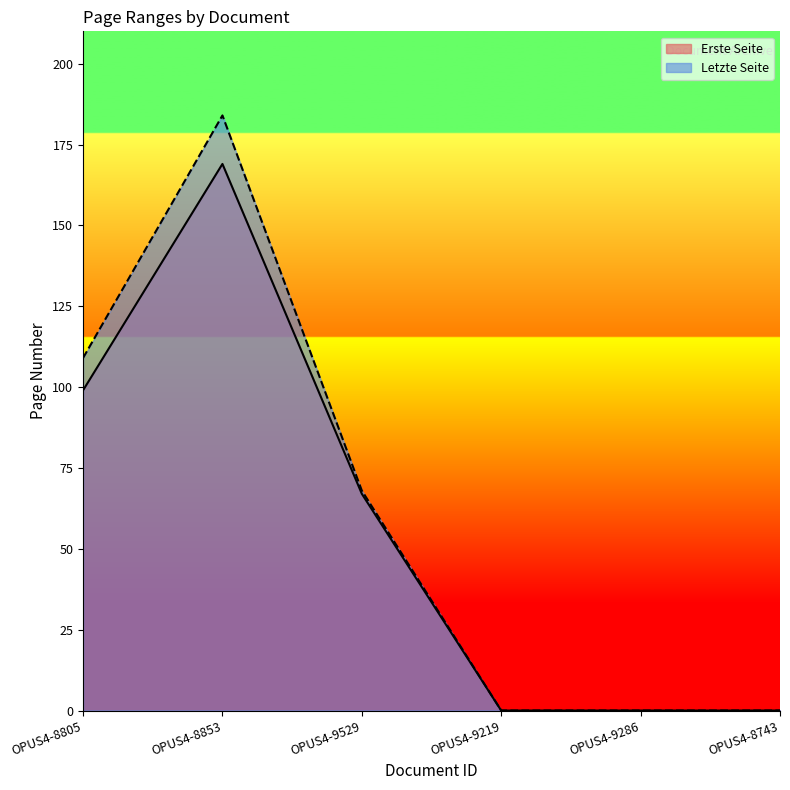

Reading right to left, transcribe all the data shown in this chart.

Erste Seite: OPUS4-8743=0	OPUS4-9286=0	OPUS4-9219=0	OPUS4-9529=67	OPUS4-8853=169	OPUS4-8805=99
Letzte Seite: OPUS4-8743=0	OPUS4-9286=0	OPUS4-9219=0	OPUS4-9529=68	OPUS4-8853=184	OPUS4-8805=109